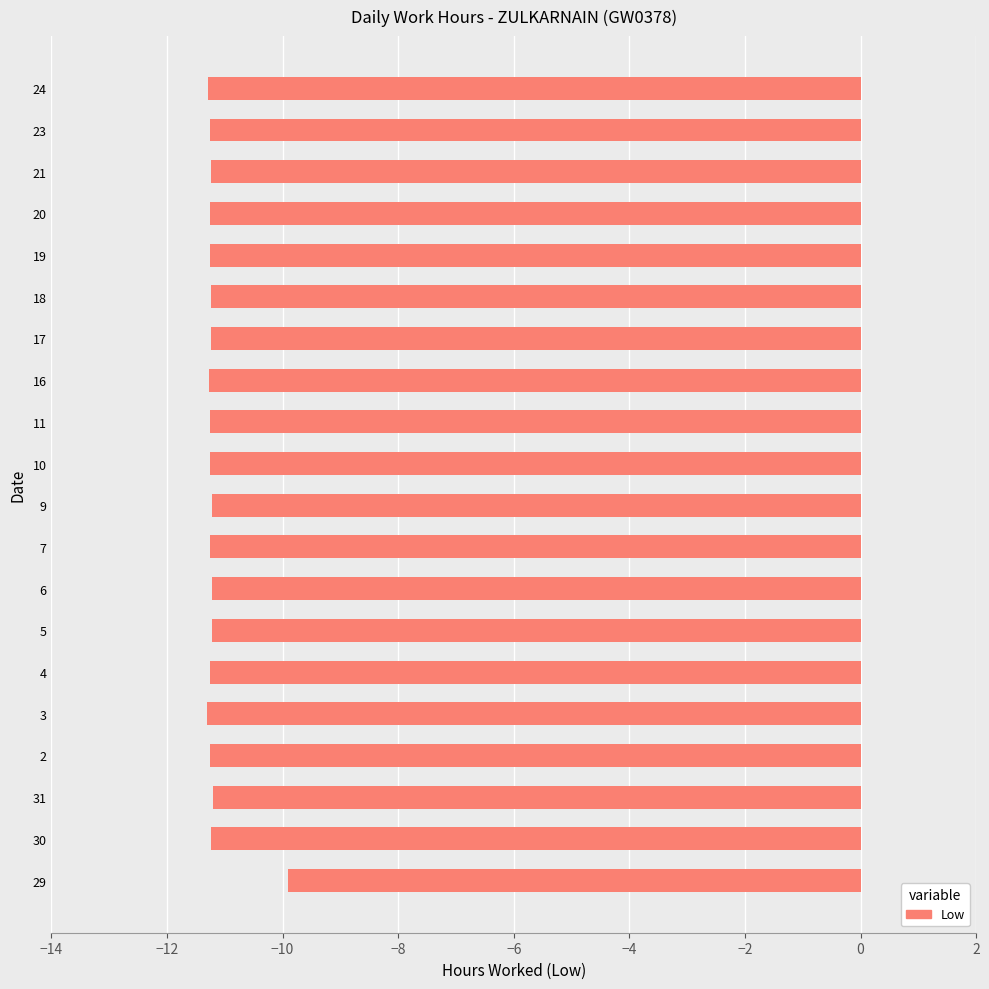

The value at 6 is -18.3. True or false?

False